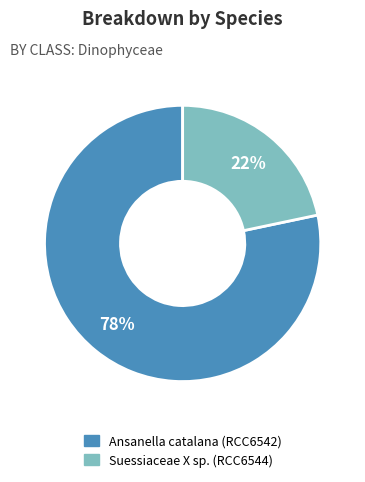

Is there a majority slice in this chart?

Yes